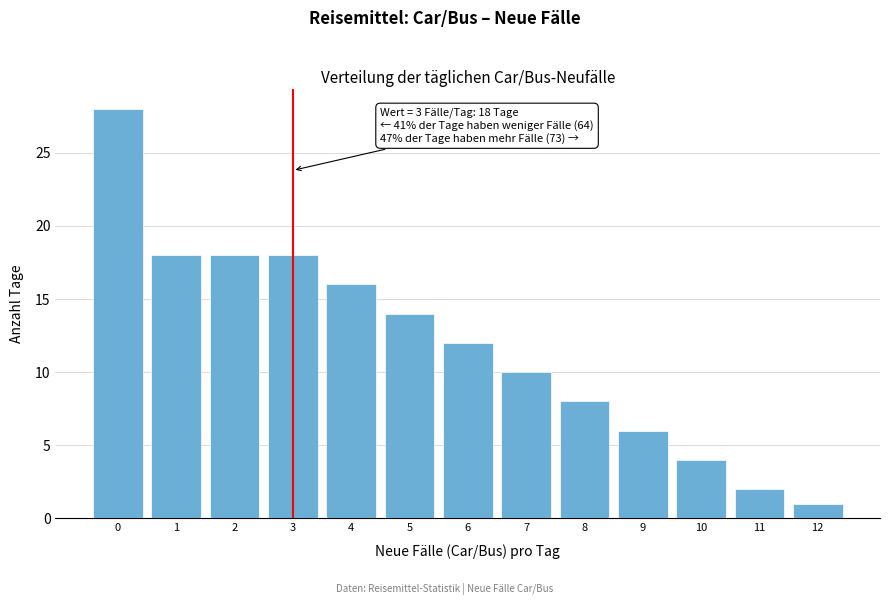

Reading left to right, extract all data points from this chart.

28	18	18	18	16	14	12	10	8	6	4	2	1